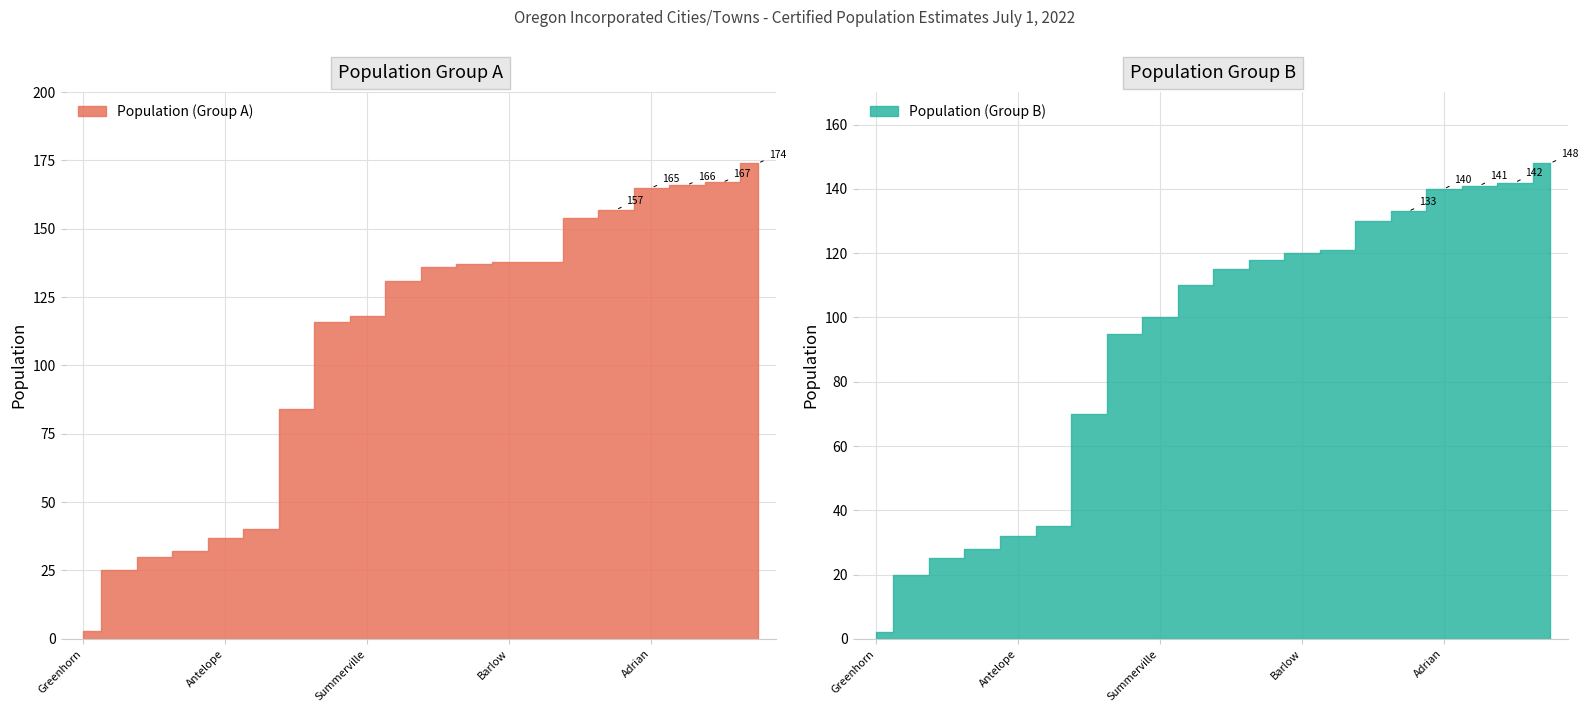

What is the lowest value of the Population (Group B) series?

2